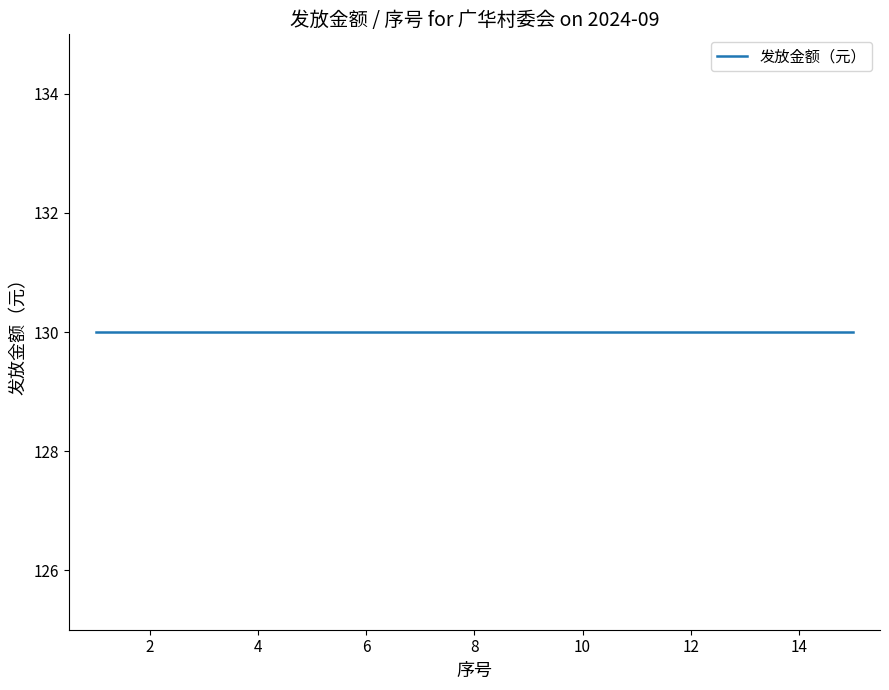

How many categories are shown in the chart?

15